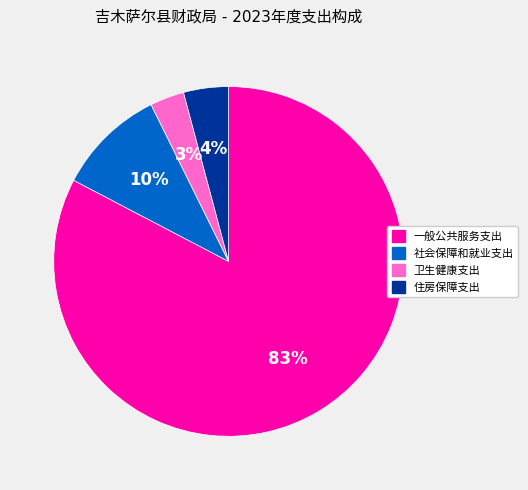

How many slices are in this pie chart?

4